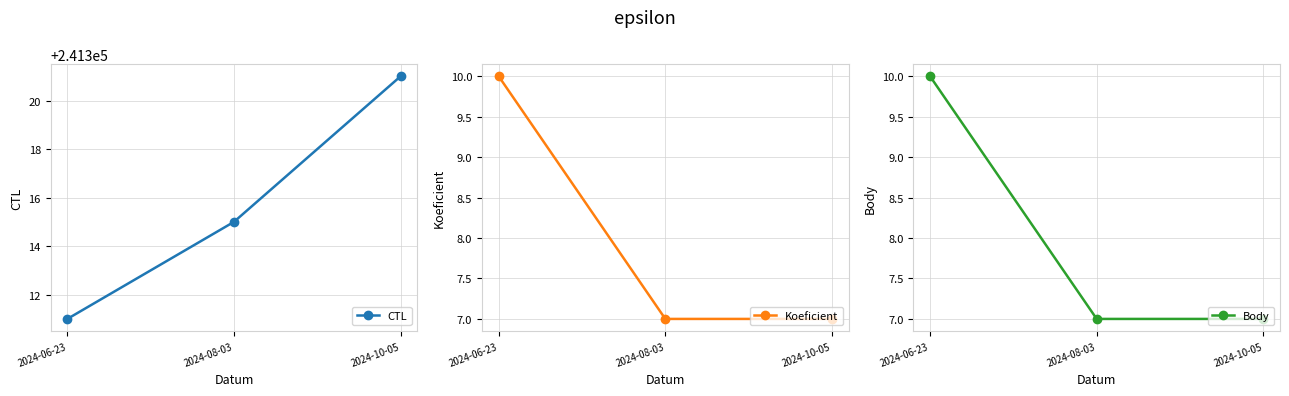

Between 2024-06-23 and 2024-10-05, which series saw the biggest shift?

CTL